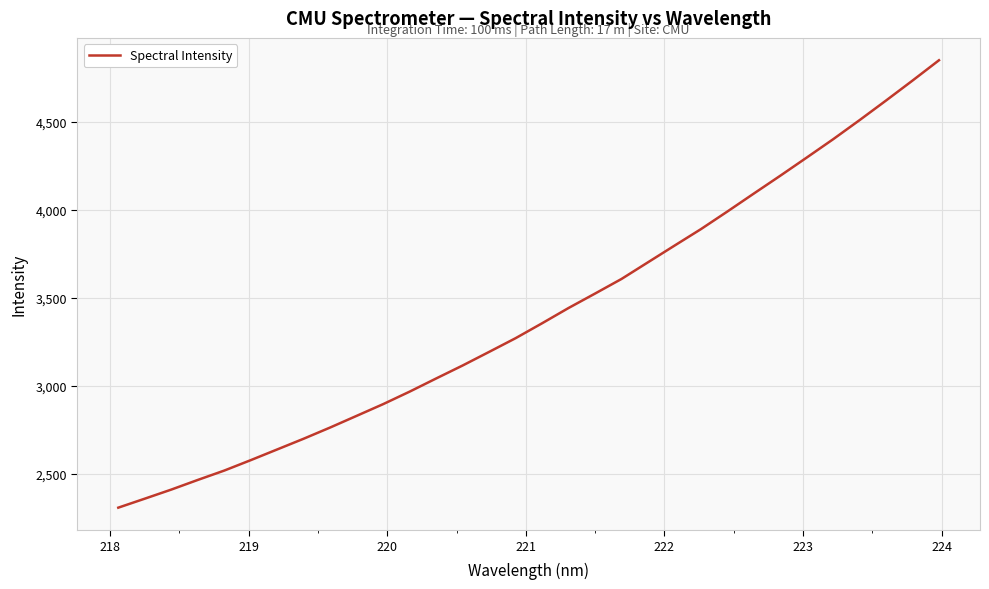

Is this an area chart (filled region under the line)?

No